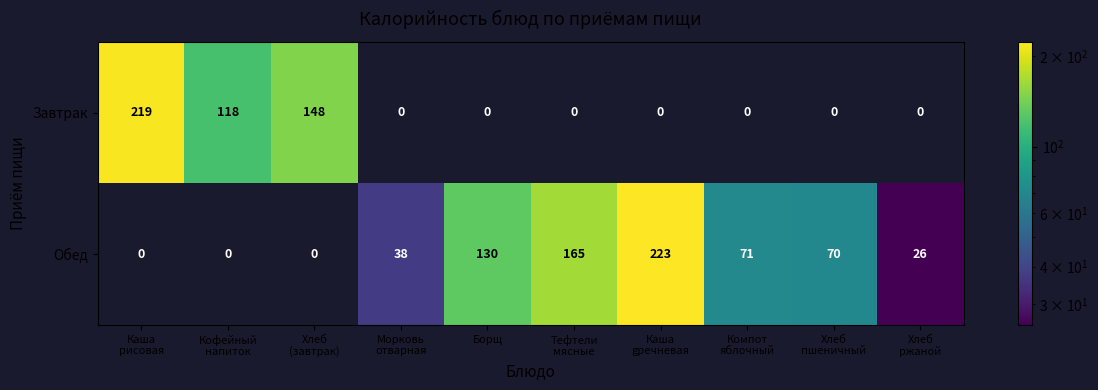

How many categories are shown in the chart?

10